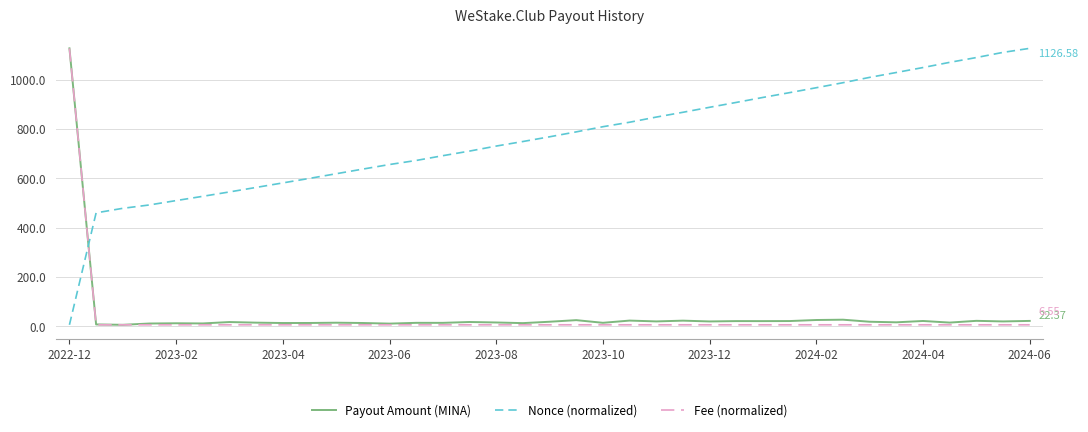

Which series has the largest total across all categories?

Nonce (normalized)